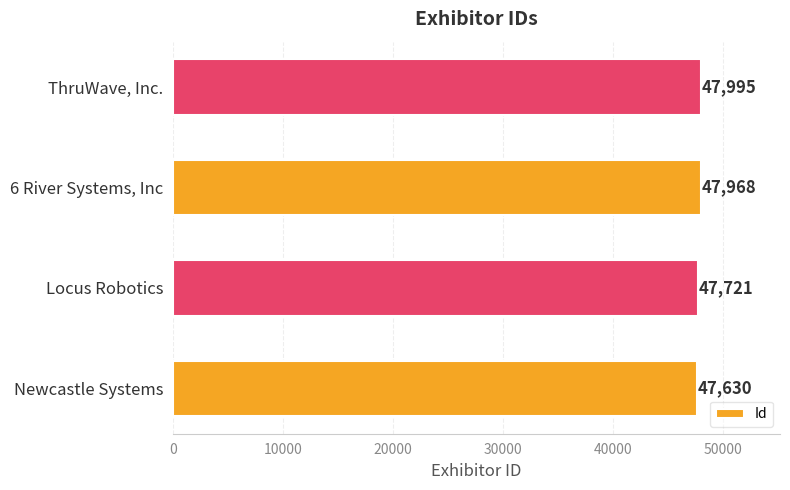

Does the chart contain any negative values?

No